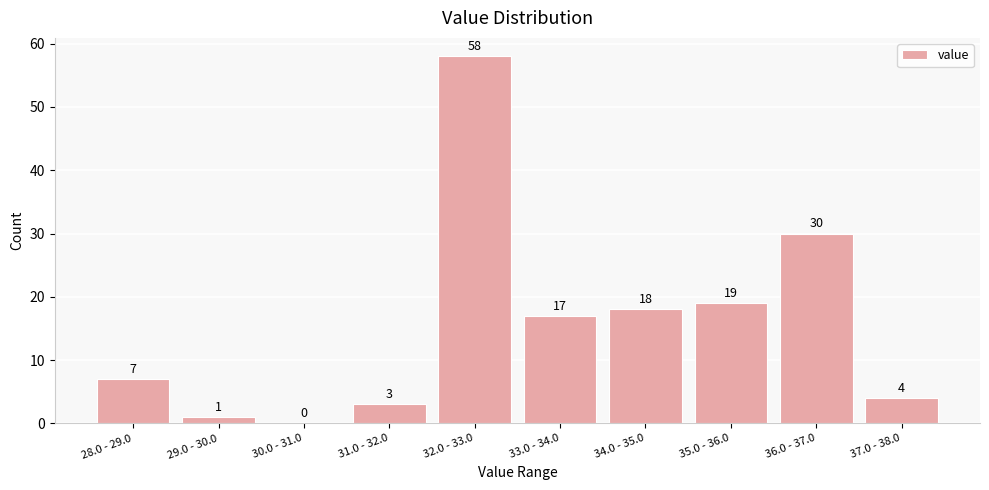

Reading left to right, list all the values displayed in this chart.

28.0 - 29.0=7	29.0 - 30.0=1	30.0 - 31.0=0	31.0 - 32.0=3	32.0 - 33.0=58	33.0 - 34.0=17	34.0 - 35.0=18	35.0 - 36.0=19	36.0 - 37.0=30	37.0 - 38.0=4